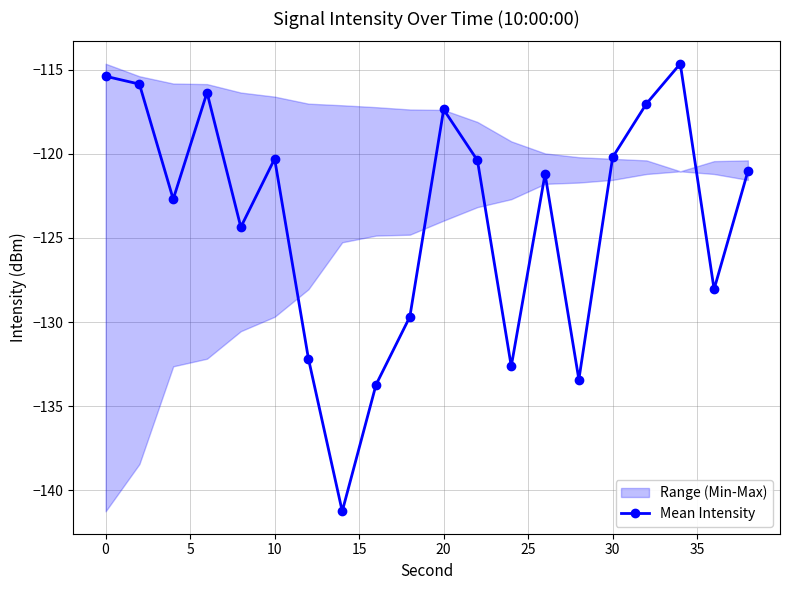

True or false: Mean Intensity has more than 1 interior local peaks.

True